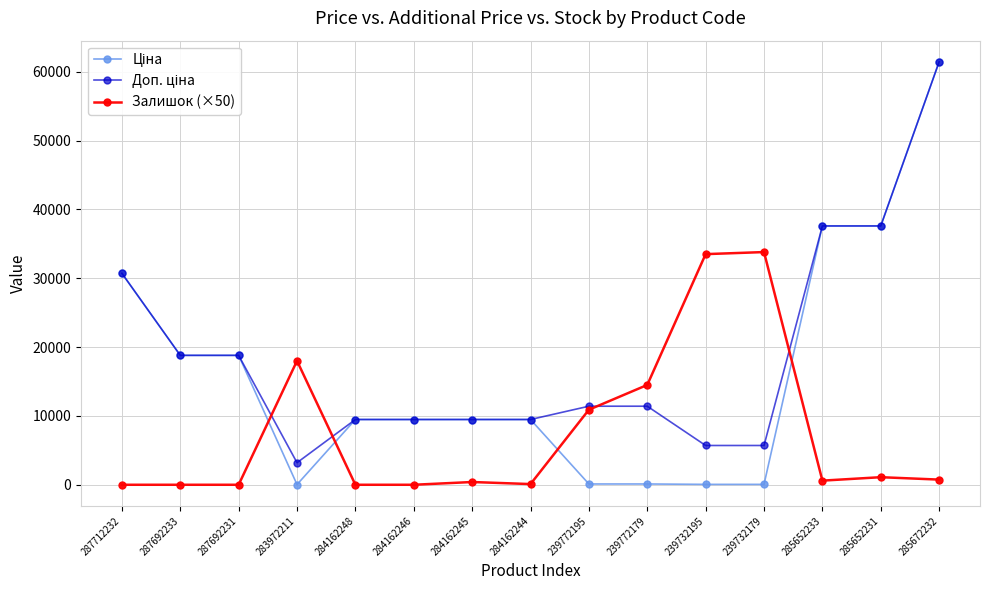

What is the total value across all series at 284162248?

18960.1